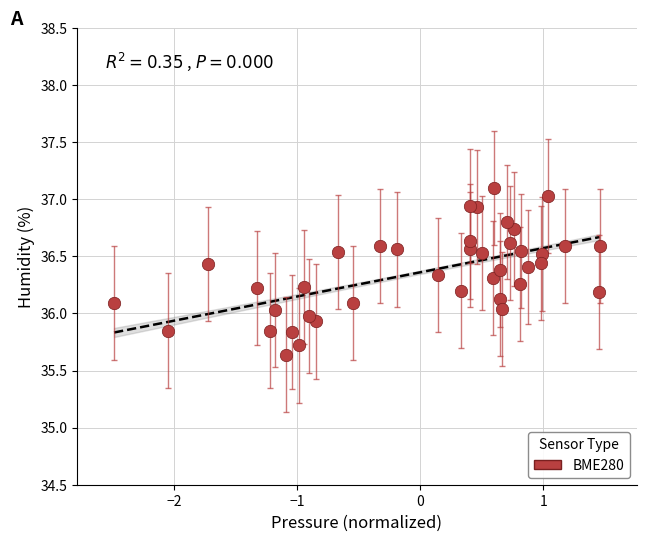

What is the range of X values (max minus min)?

3.9